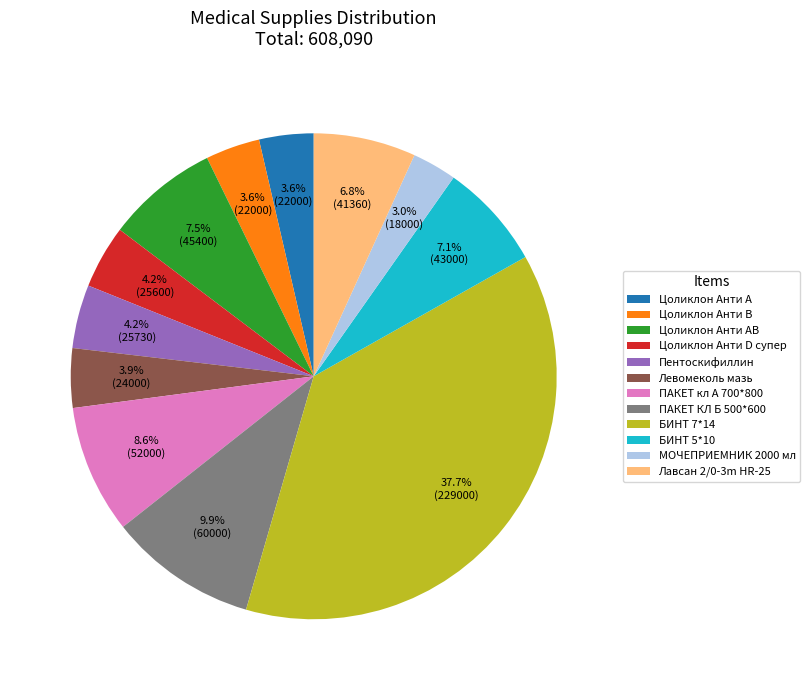

What is the ratio of the value at ПАКЕТ КЛ Б 500*600 to the value at БИНТ 5*10?

1.4